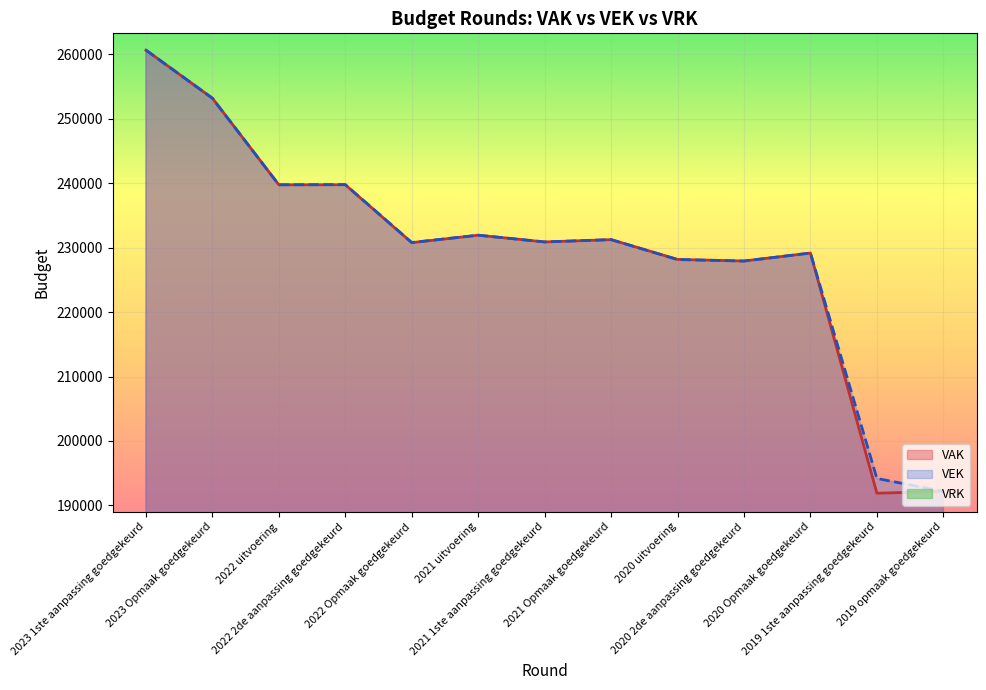

Reading left to right, transcribe all the data shown in this chart.

VAK: 260629	253172	239743	239746	230765	231922	230878	231235	228167	227917	229154	191899	192195
VEK: 260629	253172	239743	239771	230790	231922	230878	231235	228142	227917	229154	194190	192193